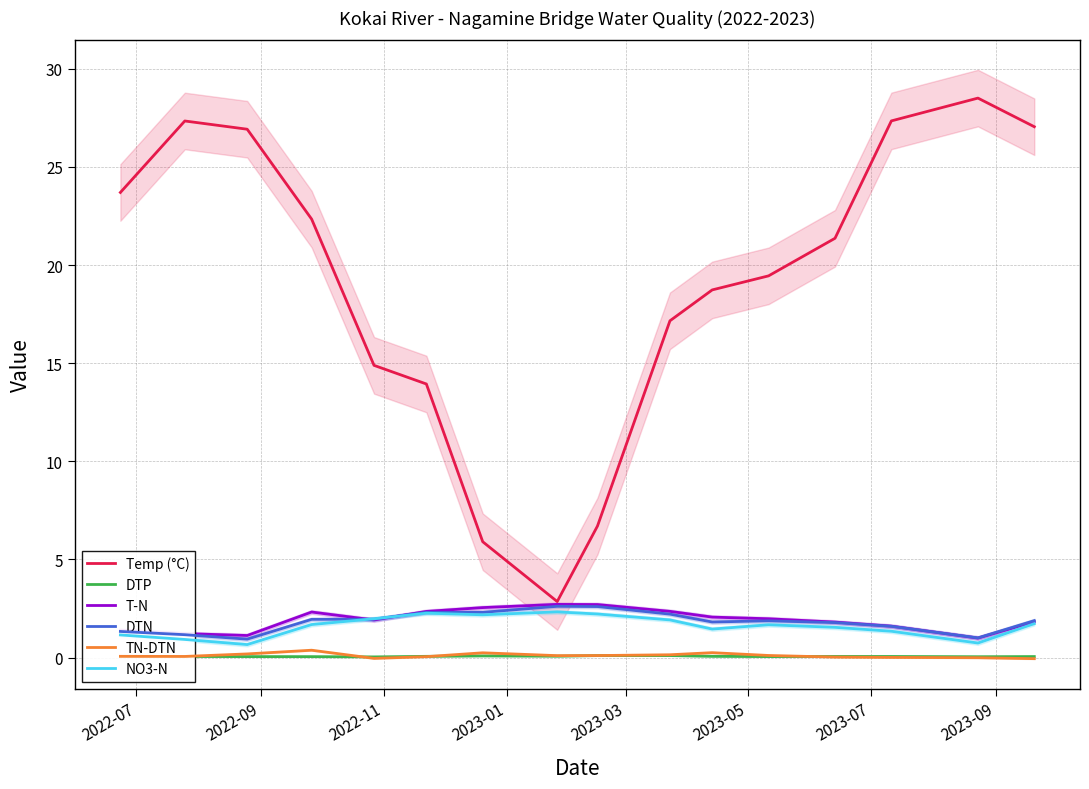

Which series has the widest spread of values?

Temp (°C)